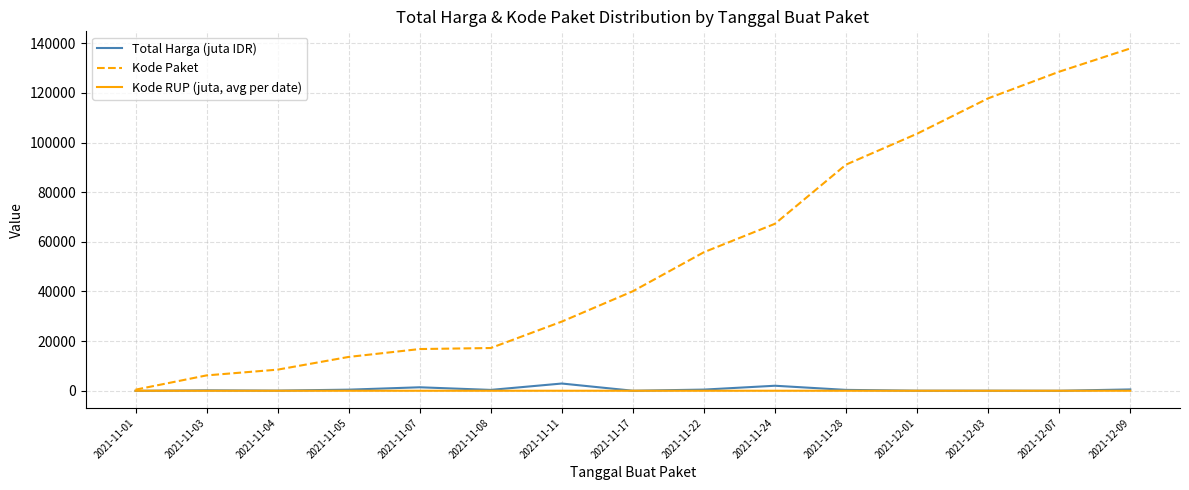

Is the value of Total Harga (juta IDR) at 2021-12-01 greater than the value of Kode Paket at 2021-11-05?

No